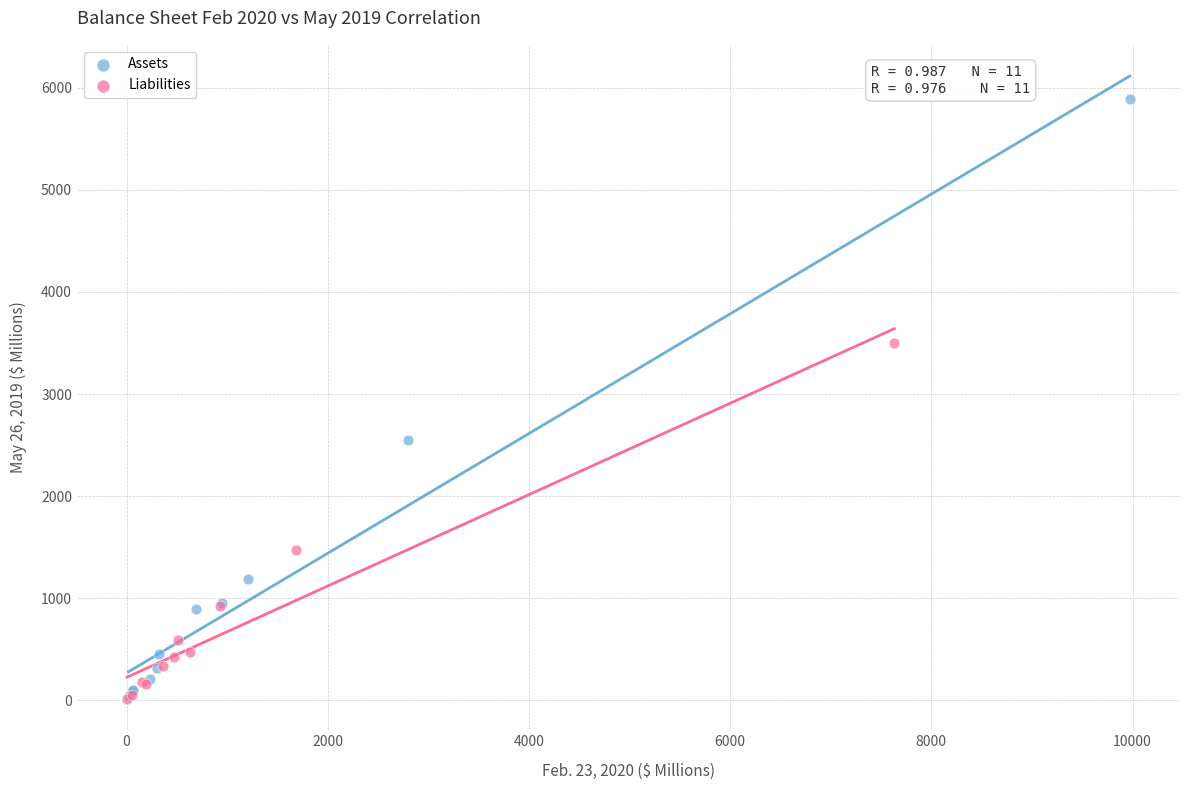

Which series reaches the maximum Y coordinate?

Assets